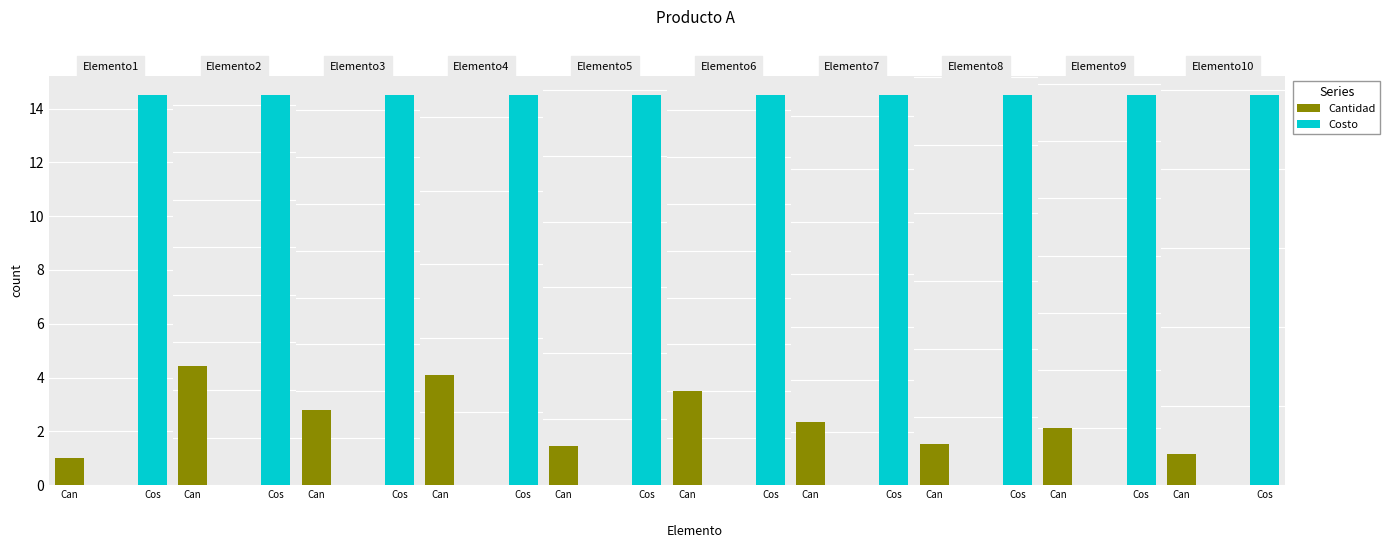

At which category does the chart reach its minimum across all series?

Elemento1